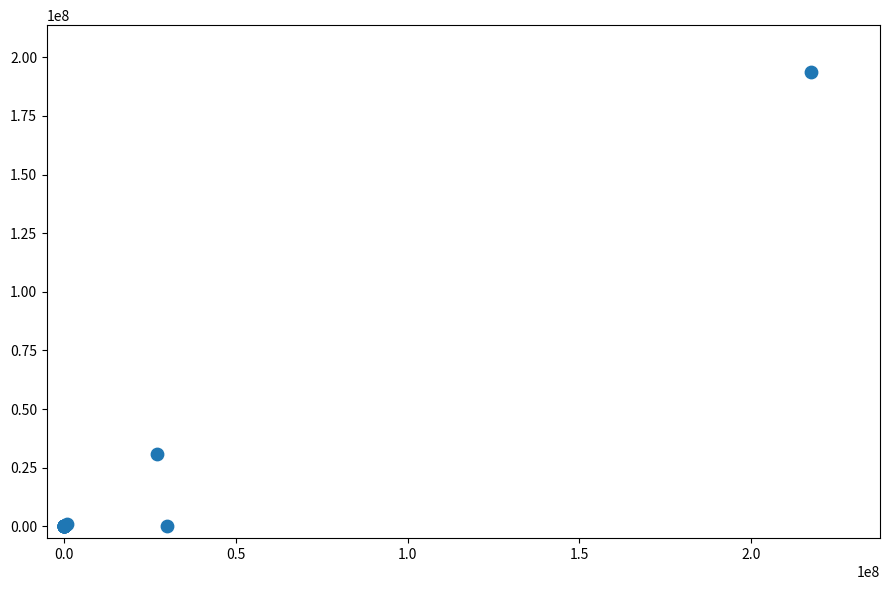

What Y value in the scatter plot is closest to 96855000?

31000000